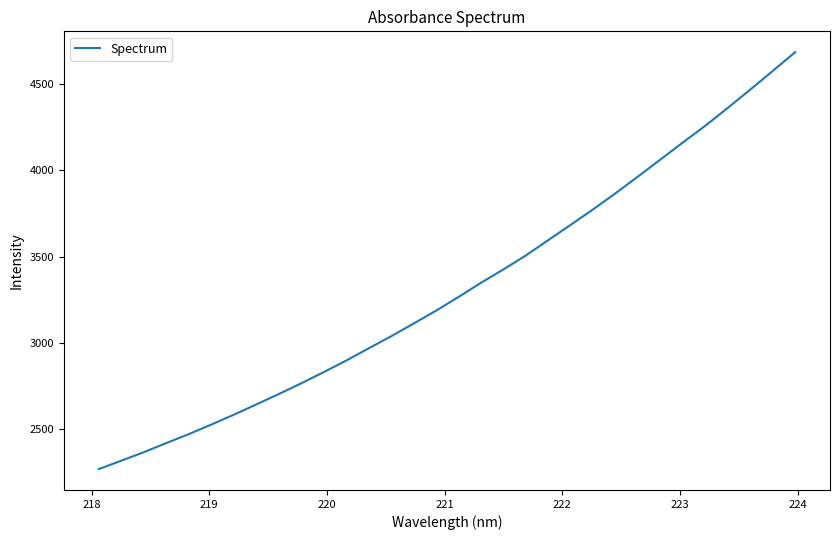

True or false: the data has more than 1 interior local peaks.

False